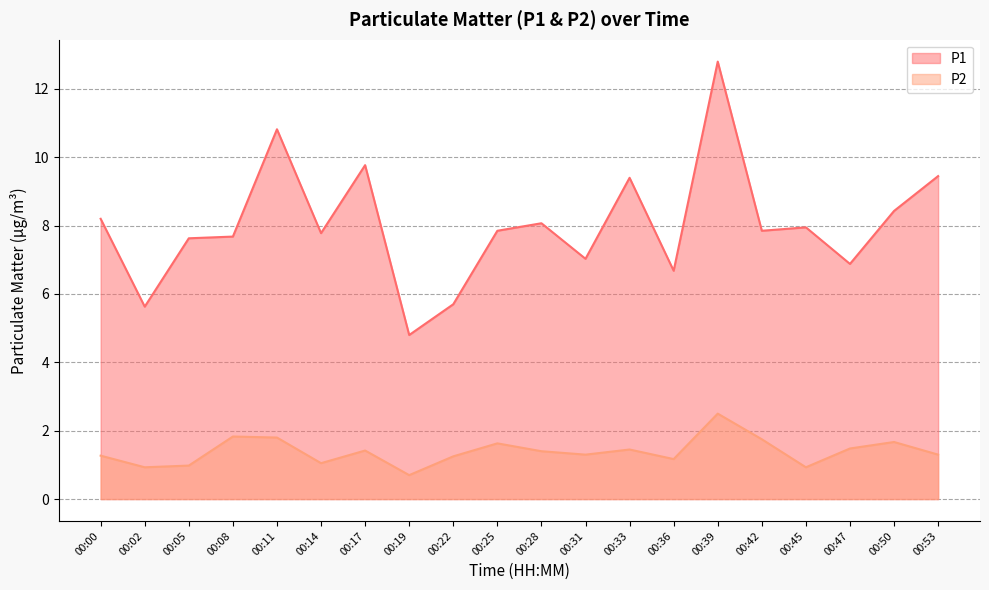

How many values in the P1 series are below 7?

5